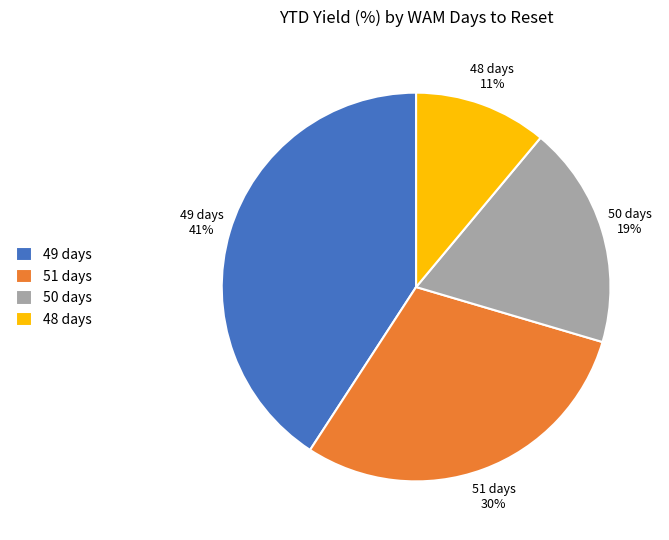

To the nearest percent, what portion does 50 days represent?

19%